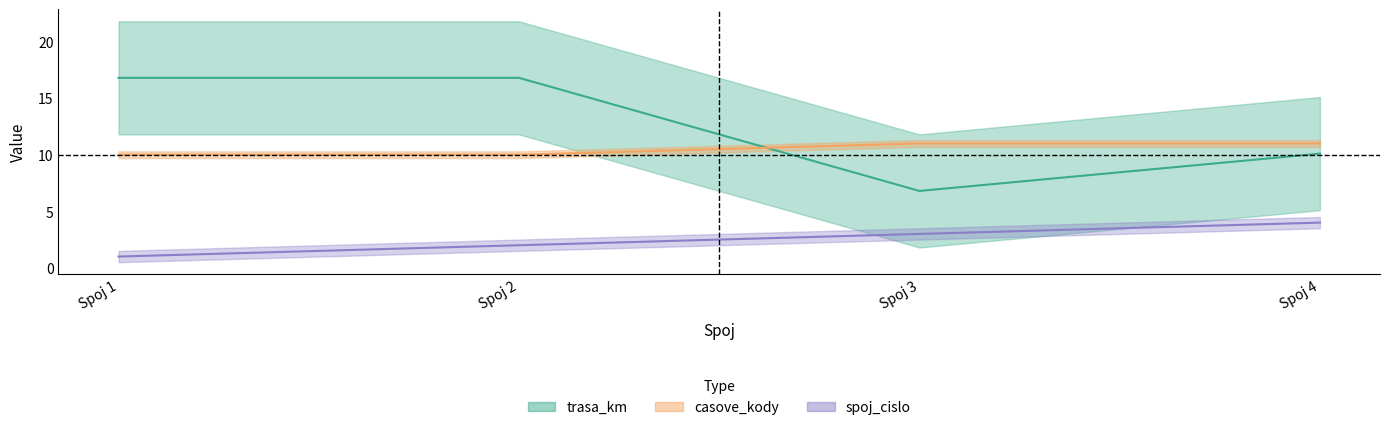

After their last crossing, which series has the higher values: casove_kody or trasa_km?

casove_kody